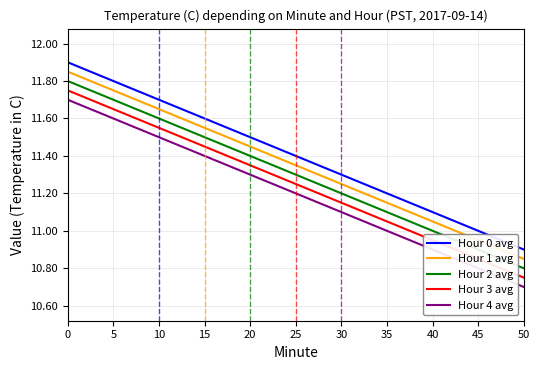

True or false: Hour 1 avg and Hour 2 avg intersect in this chart.

False